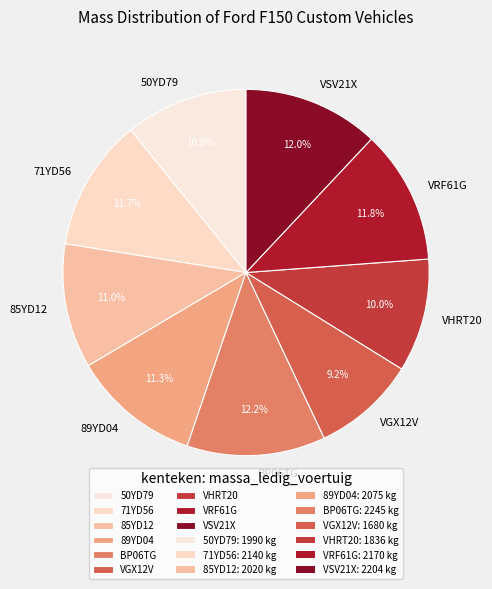

Count the number of slices in the pie.

9